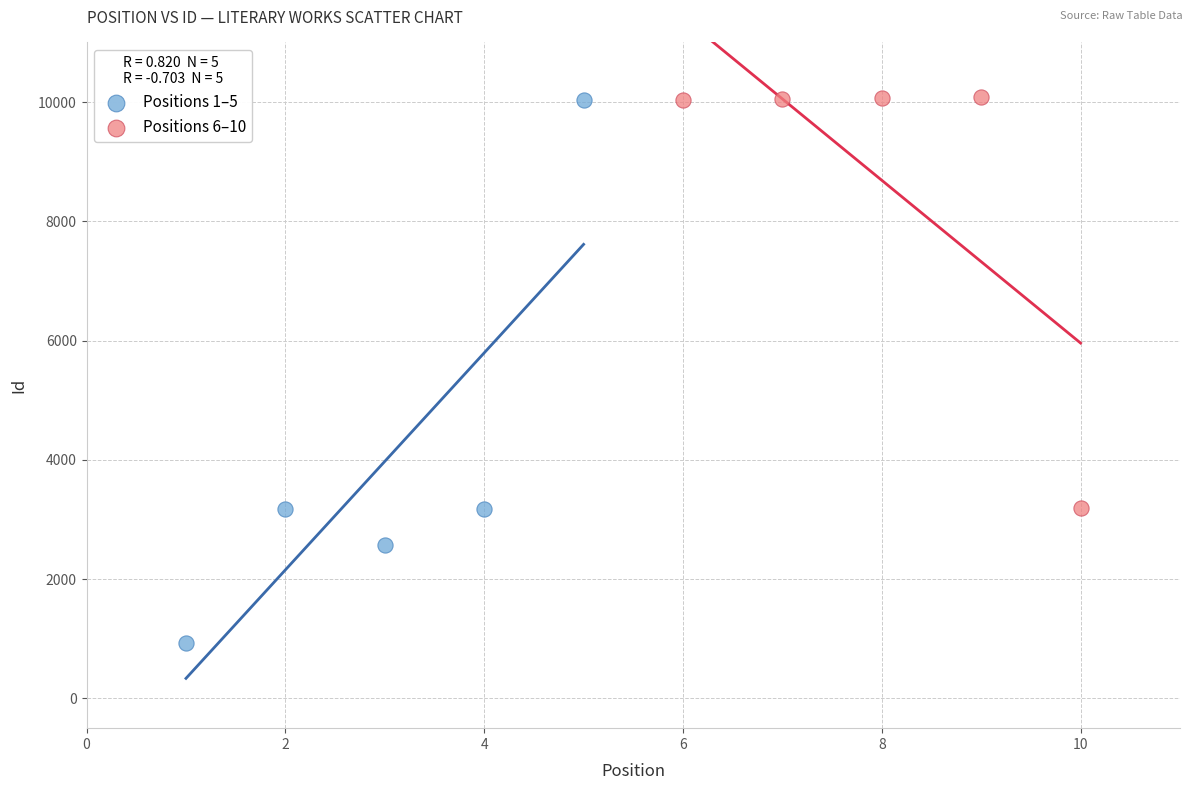

Which series reaches the minimum Y coordinate?

Positions 1–5